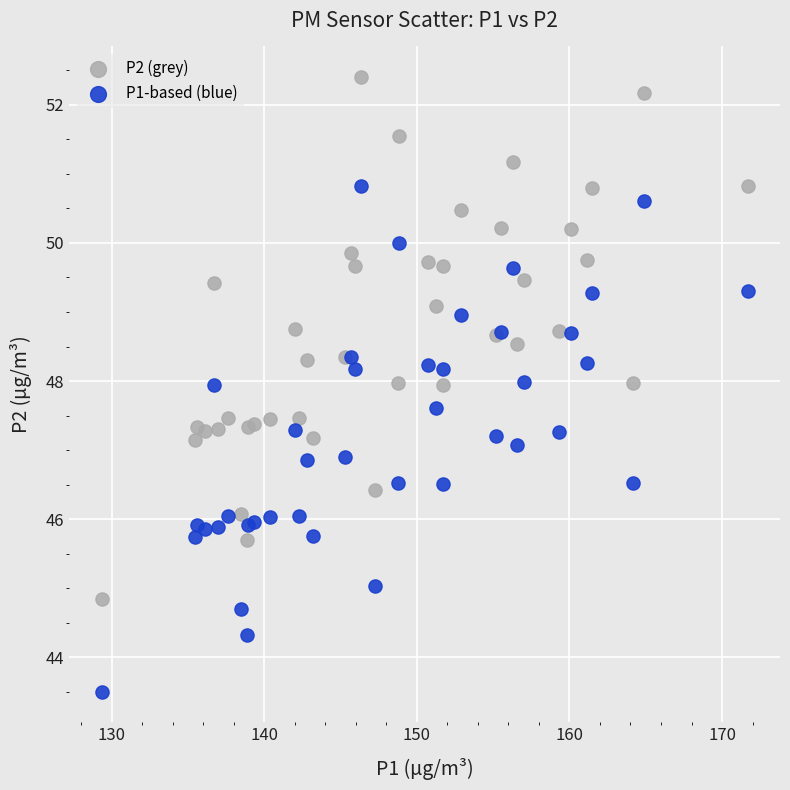

Which series has the widest spread of Y values?

P2 (grey)